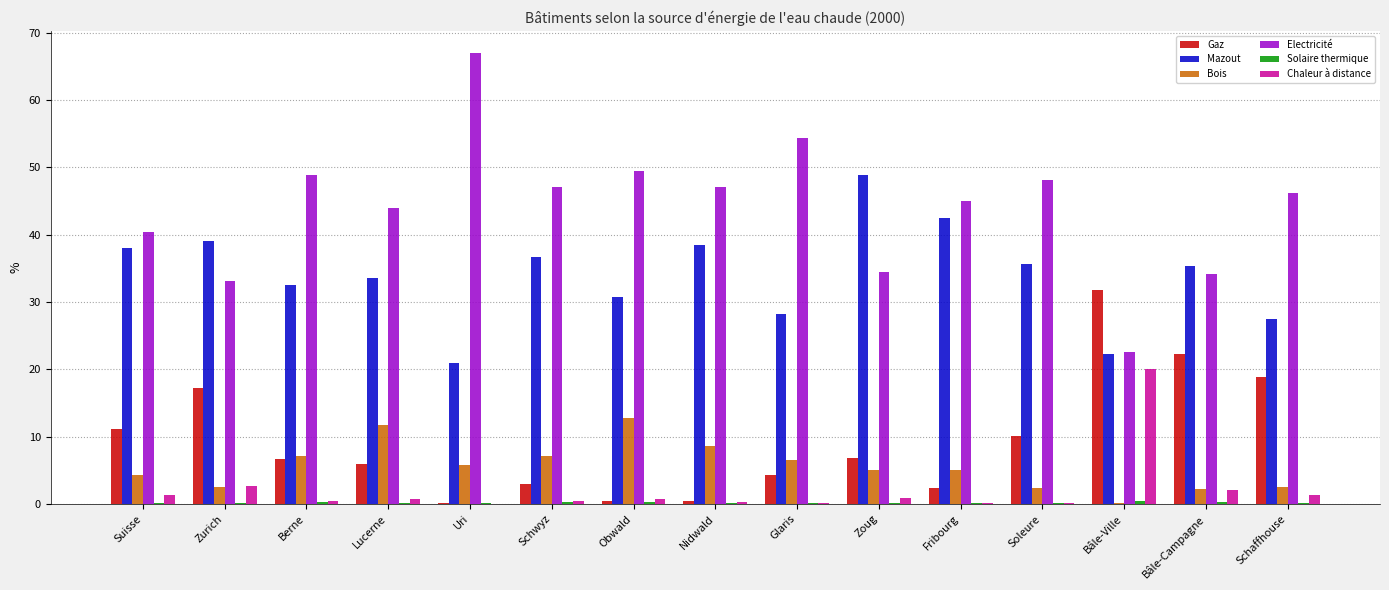

Is the value of Gaz at Nidwald greater than the value of Electricité at Suisse?

No